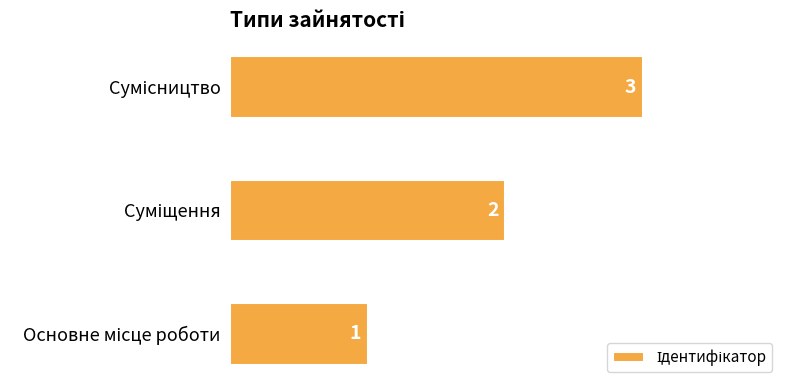

What is the greatest value displayed?

3